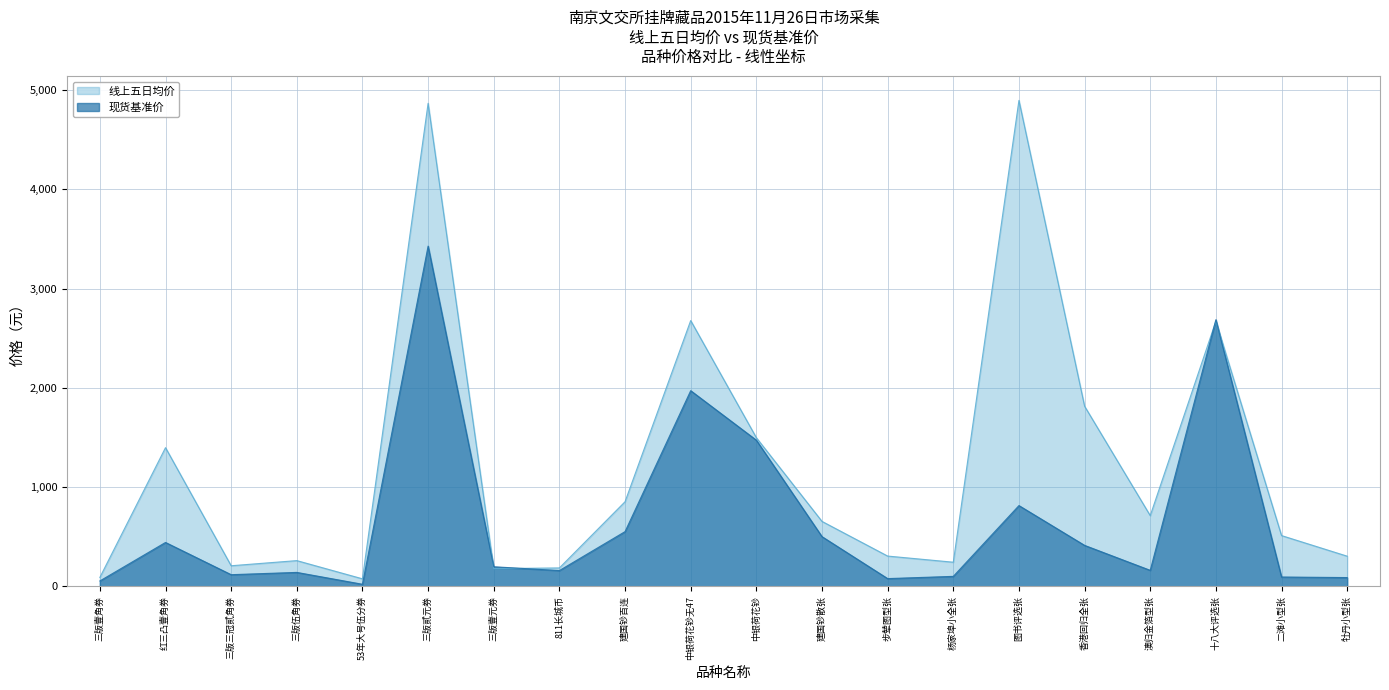

How many values in the 线上五日均价 series are below 655?

10